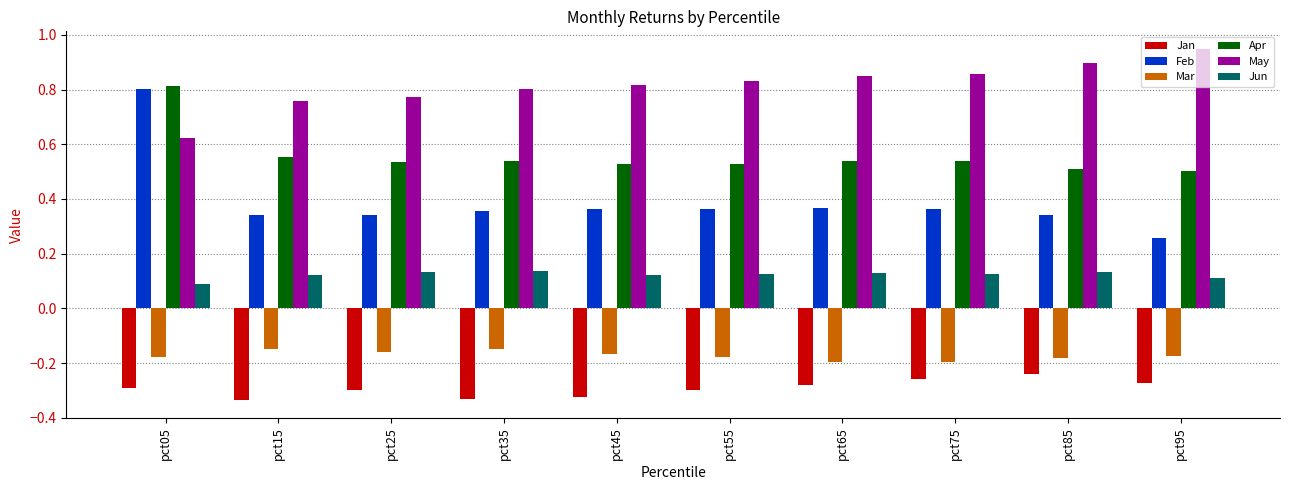

True or false: Mar has a value of -0.0 at pct35.

False